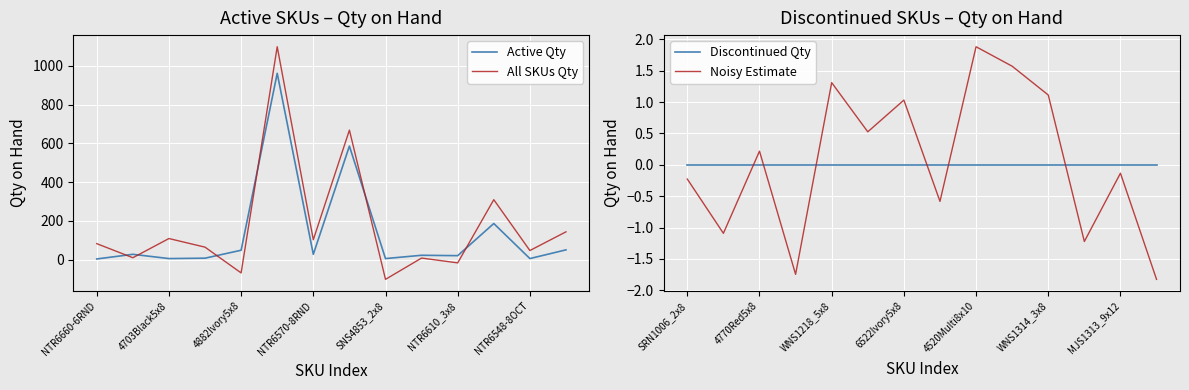

The value of Active Qty at NTR6610_3x8 is 20.0. True or false?

True